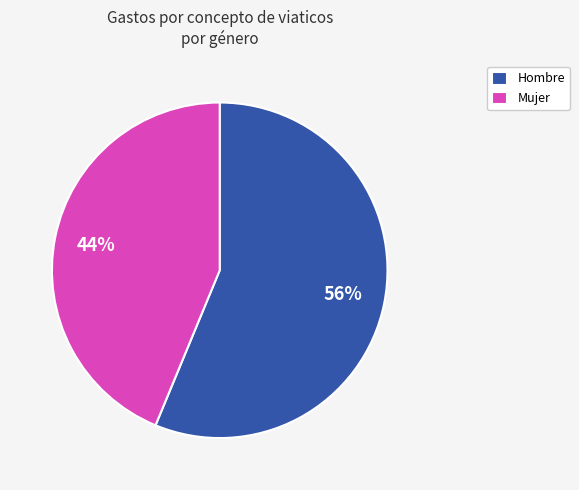

To the nearest percent, what is the average slice percentage?

50%